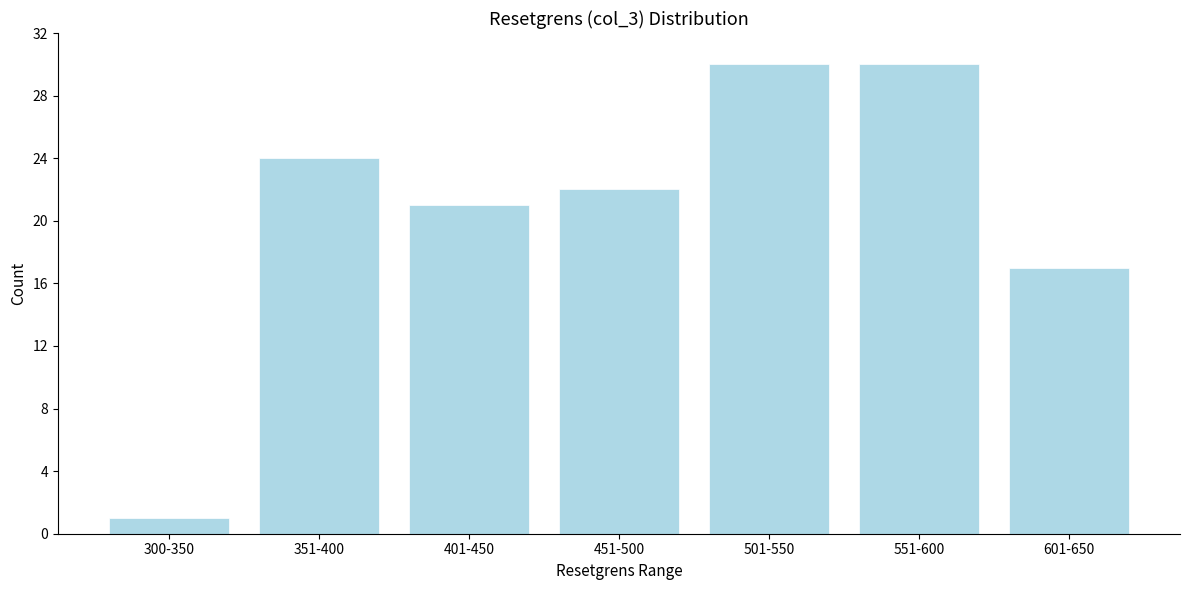

Reading right to left, list all the values displayed in this chart.

601-650=17	551-600=30	501-550=30	451-500=22	401-450=21	351-400=24	300-350=1